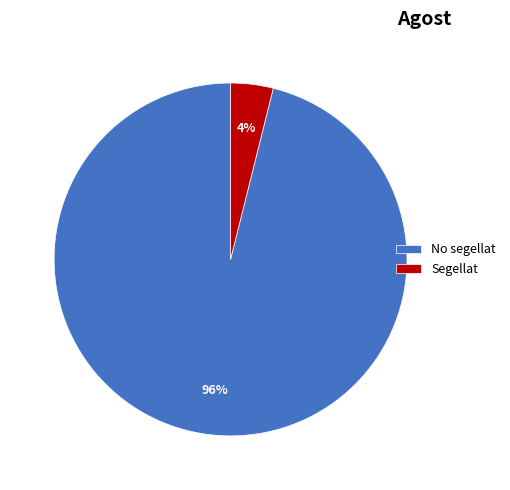

To the nearest percent, what percentage of the pie is Segellat?

4%